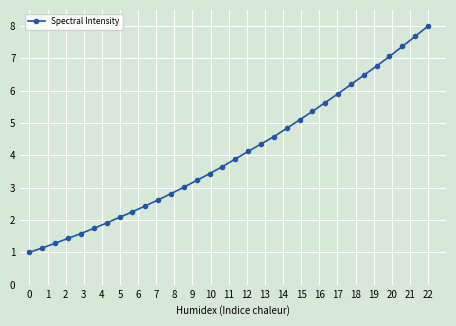

Reading left to right, transcribe all the data shown in this chart.

1.0	1.1	1.3	1.4	1.6	1.7	1.9	2.1	2.3	2.4	2.6	2.8	3.0	3.2	3.4	3.7	3.9	4.1	4.3	4.6	4.8	5.1	5.4	5.6	5.9	6.2	6.5	6.8	7.1	7.4	7.7	8.0